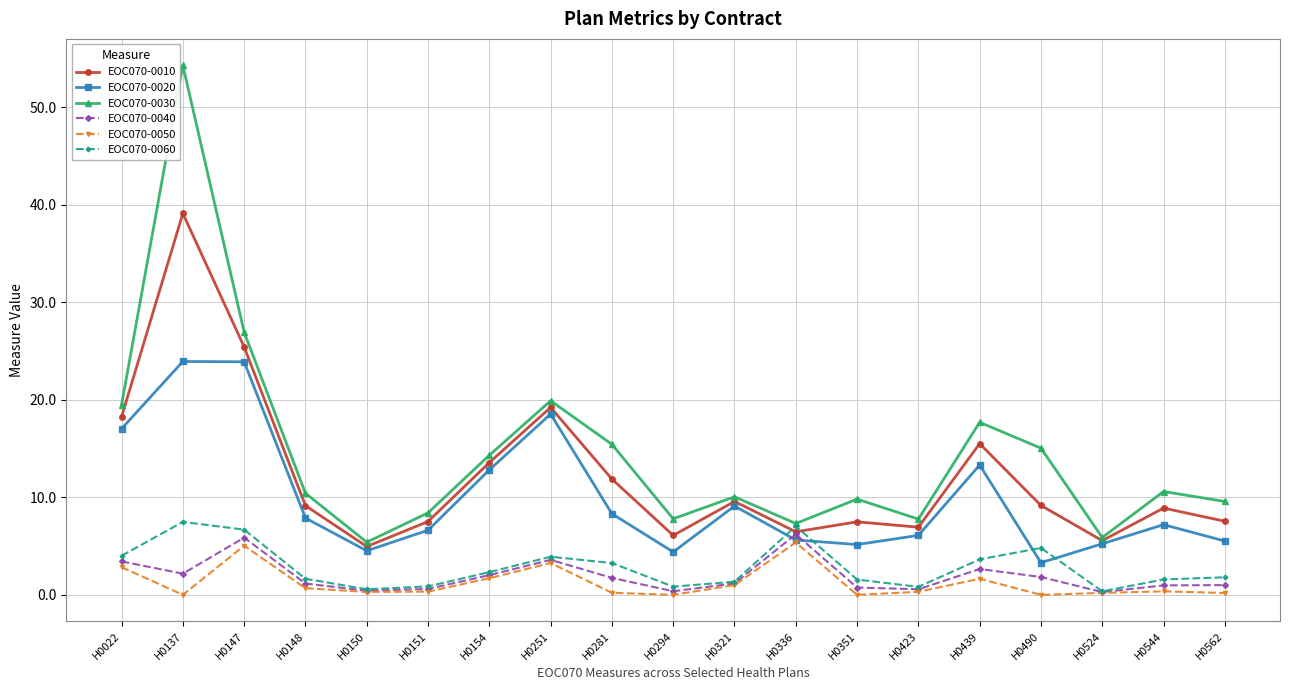

Is it true that EOC070-0020 equals 12.1 at H0147?

False